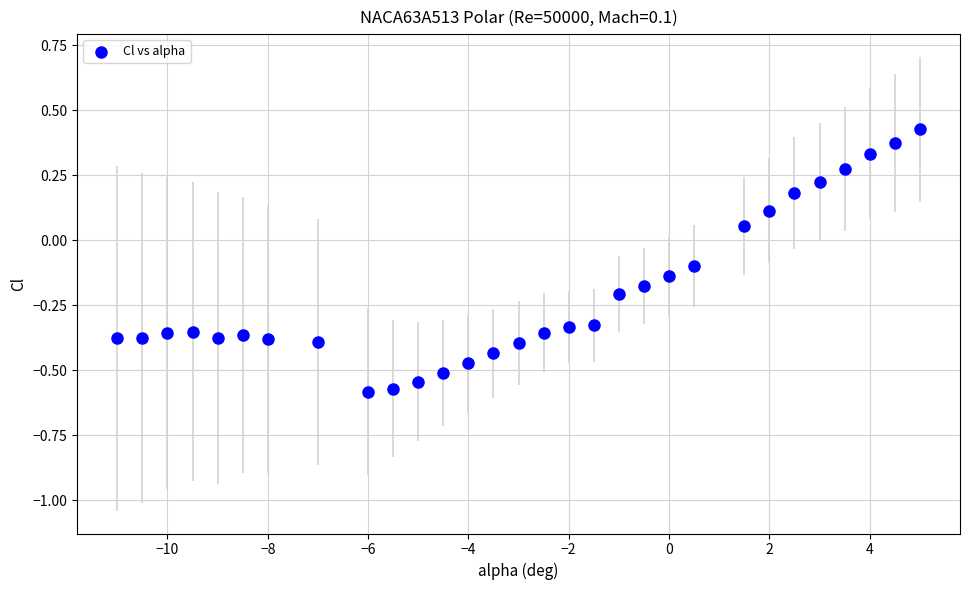

What is the range of X values (max minus min)?

16.0